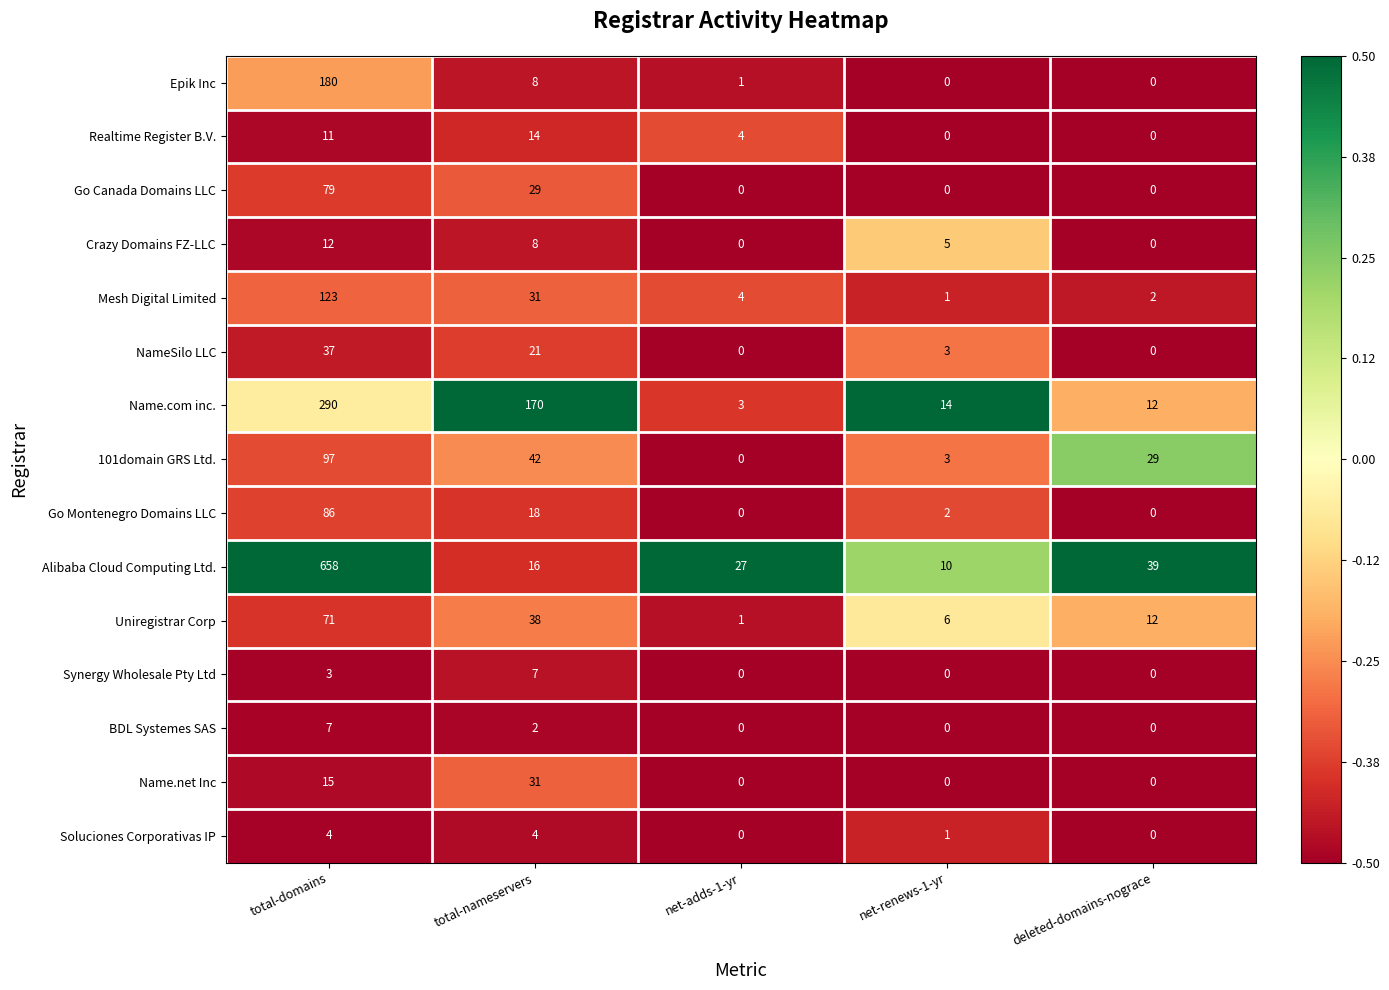

What is the difference between the second highest and minimum values in the Name.net Inc series?

15